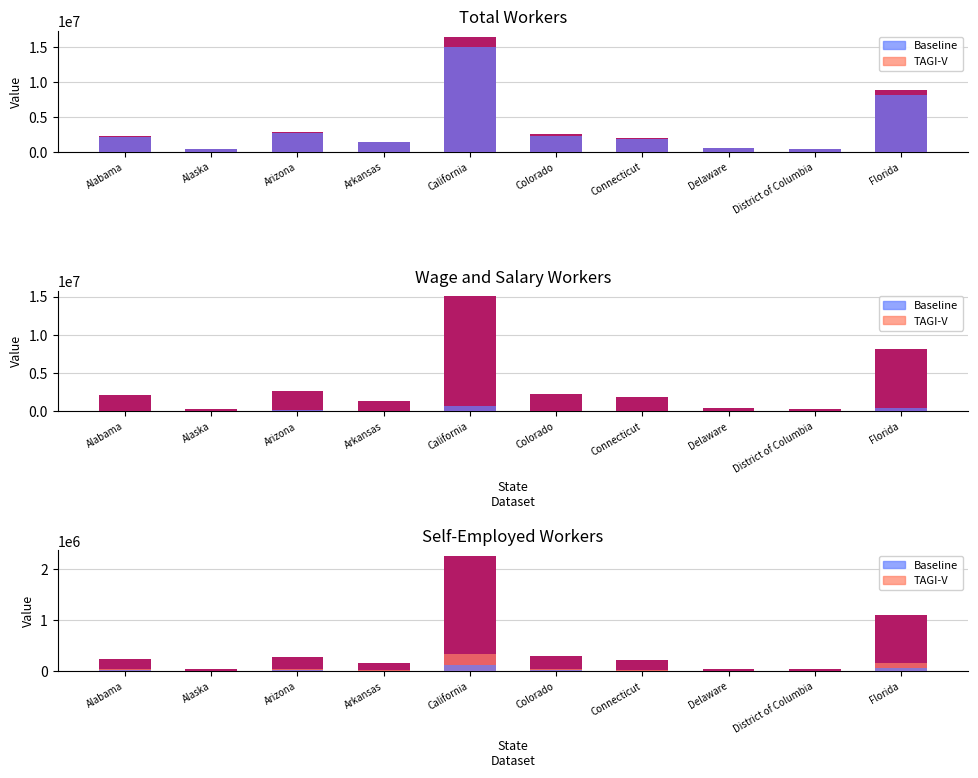

Which series has the largest range (max minus min)?

Total workers